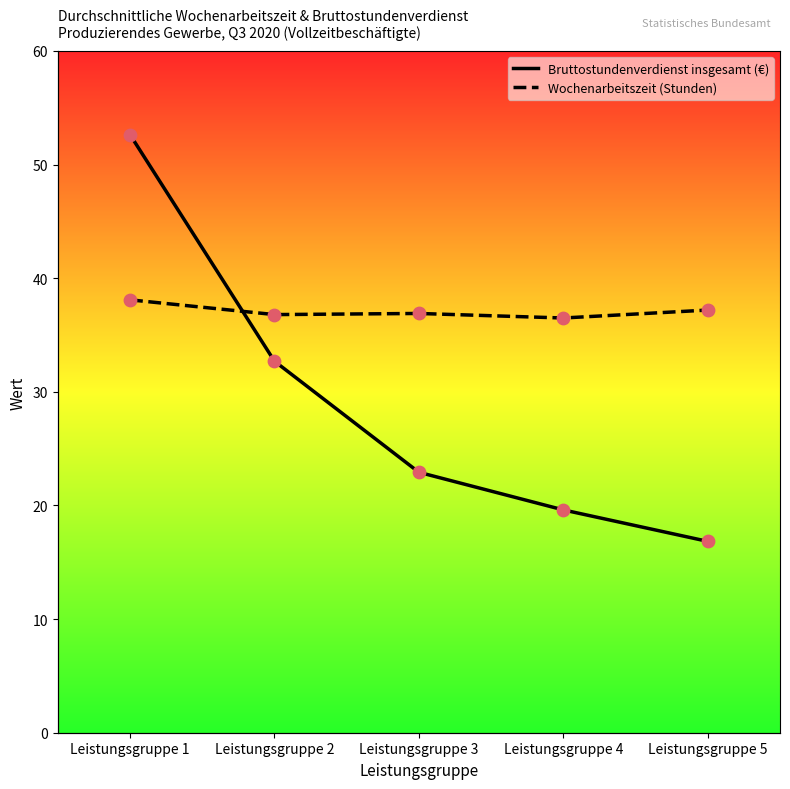

What is the total value across all series at Leistungsgruppe 1?

90.7